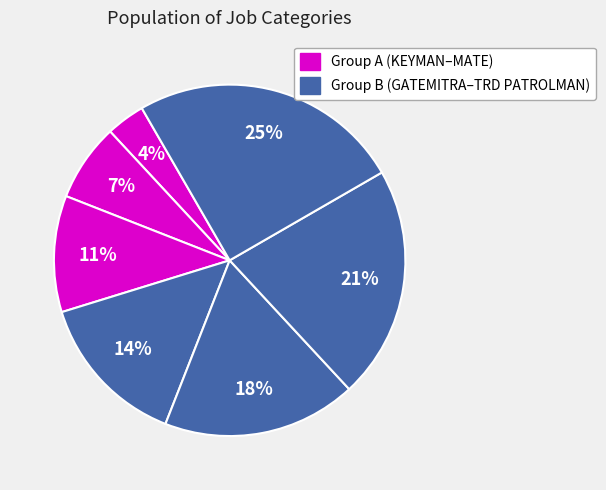

Count the number of slices in the pie.

7